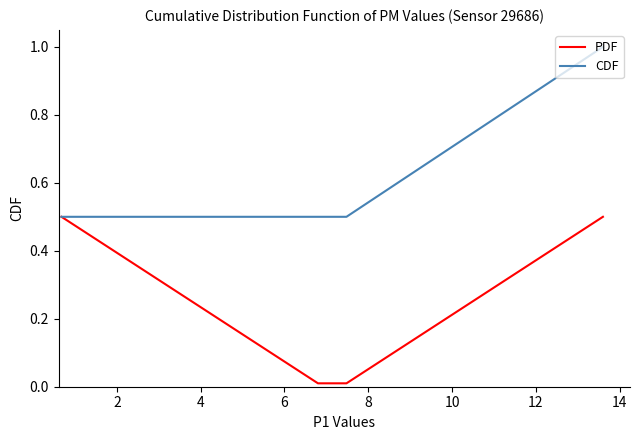

Which series has the largest total across all categories?

CDF